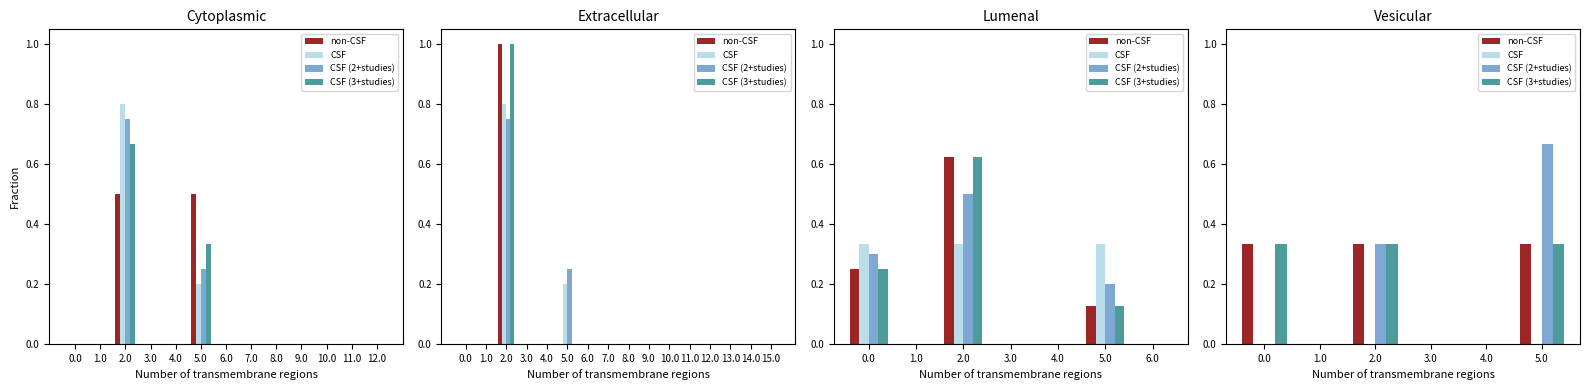

What is the difference between the second highest and second lowest values in the CSF (3+studies) series?

0.3